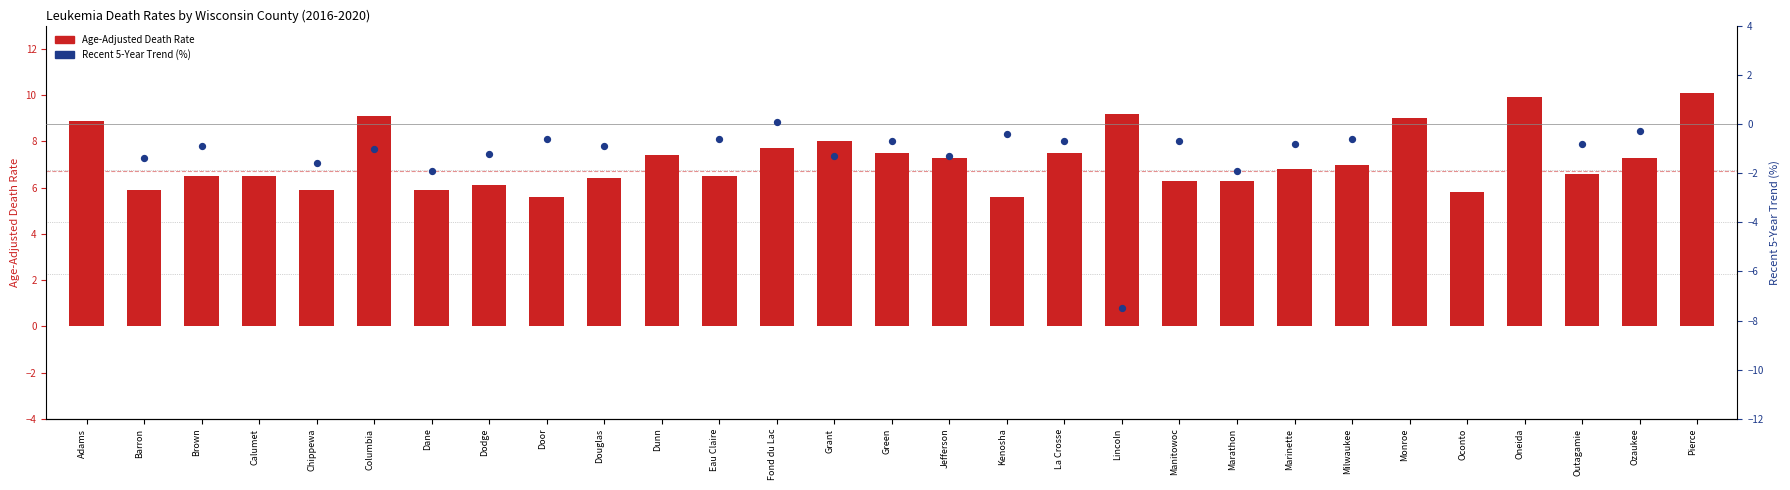

Which has a higher value, Dodge or Milwaukee?

Milwaukee